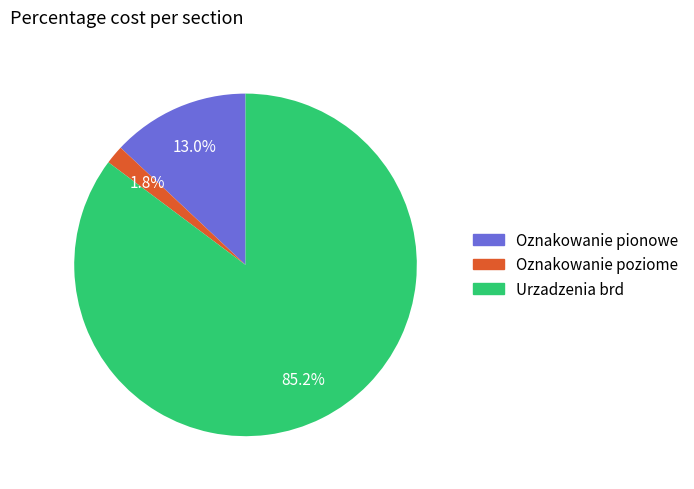

To the nearest percent, what is the average slice percentage?

33%